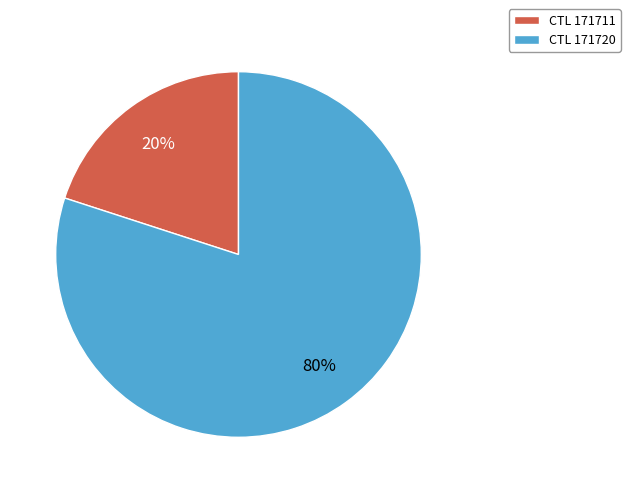

True or false: CTL 171711 accounts for 32% of the total.

False